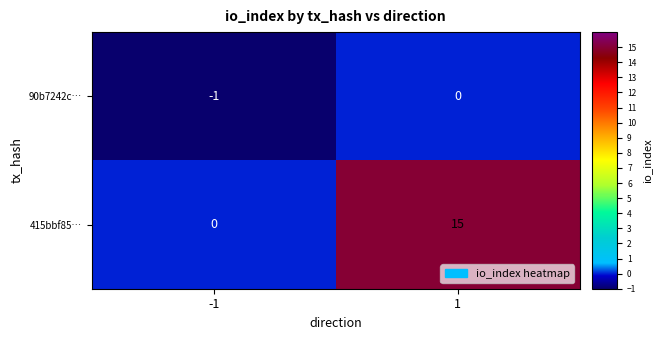

Reading left to right, what are all the values shown in this chart?

90b7242c…: -1	0
415bbf85…: 0	15